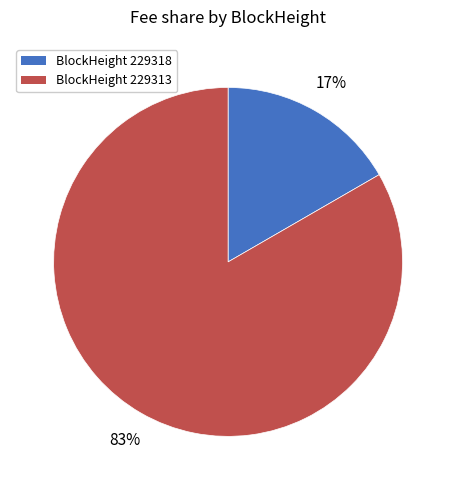

Which slice is the largest?

BlockHeight 229313